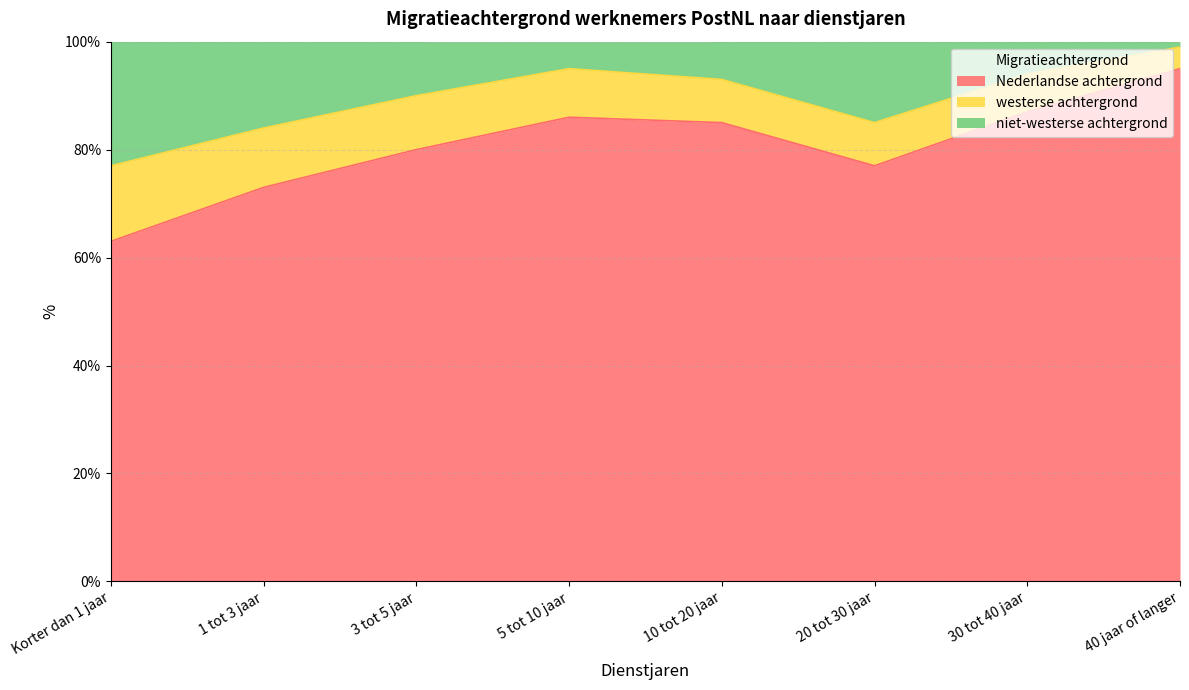

Where does the niet-westerse achtergrond series first go above 93?

5 tot 10 jaar